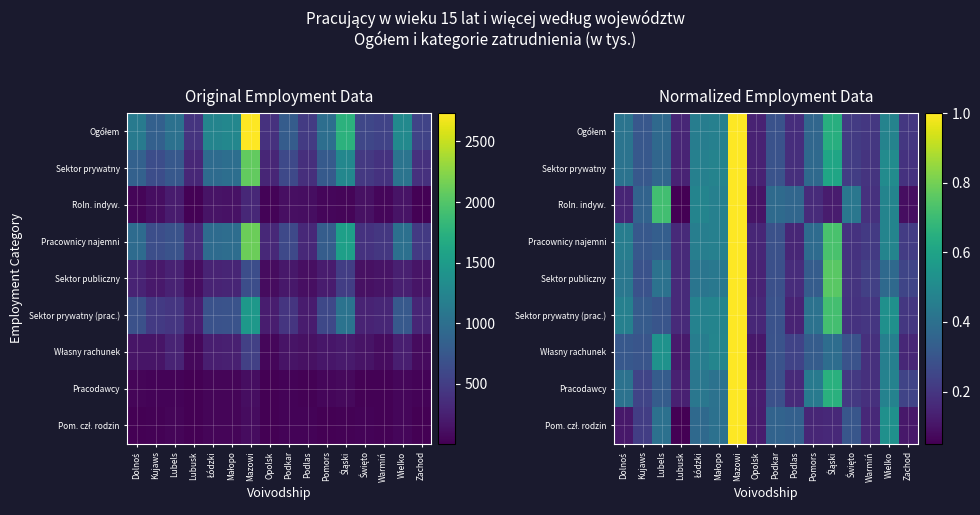

Is it true that Pracownicy najemni equals 0.1 at Pomors?

False